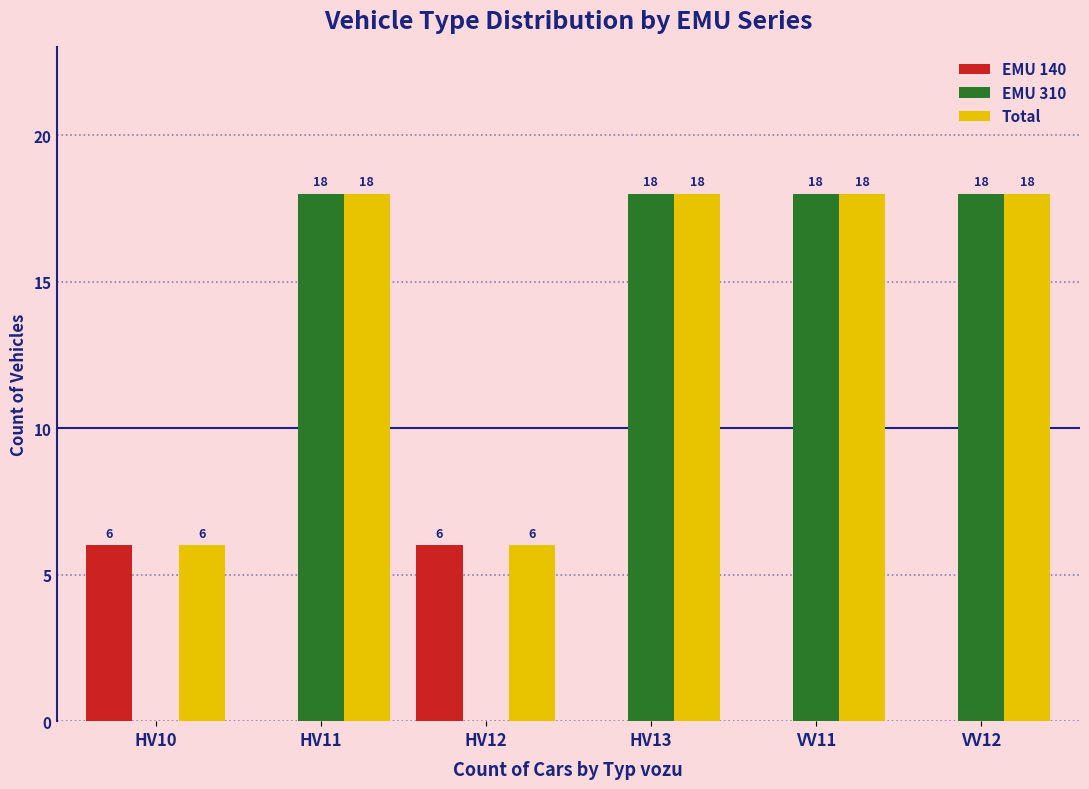

What is the maximum value shown in the chart?

18